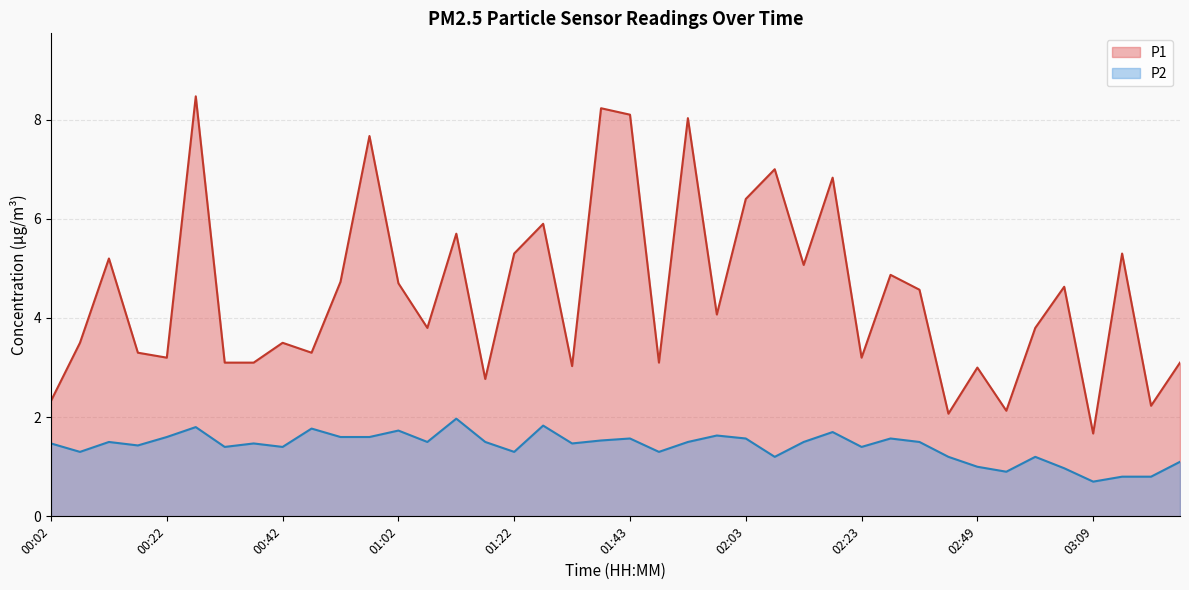

How many data points in P1 are above 4?

20